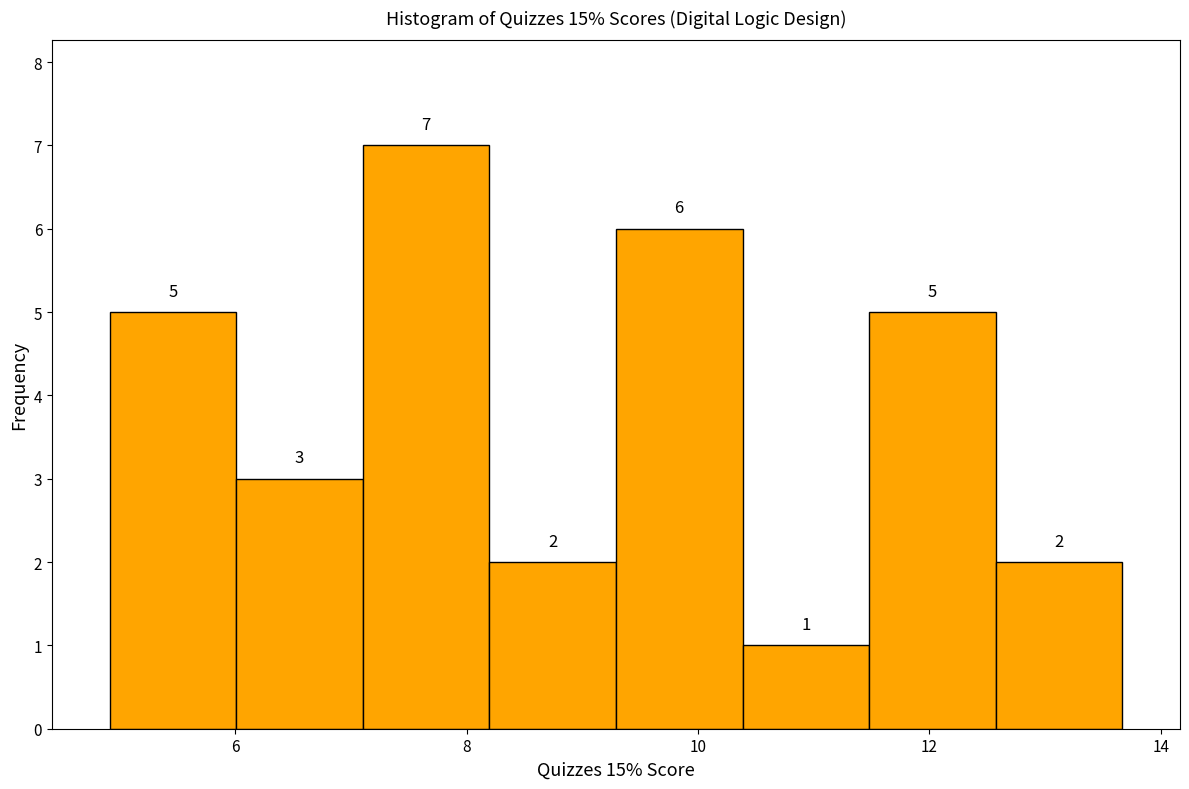

Which range on the x-axis has the tallest bar?

7.2 to 8.2